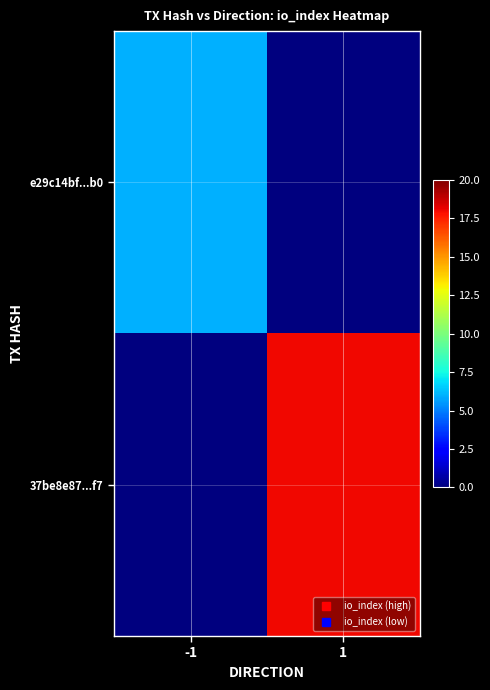

Which category has the lowest value across all series?

1